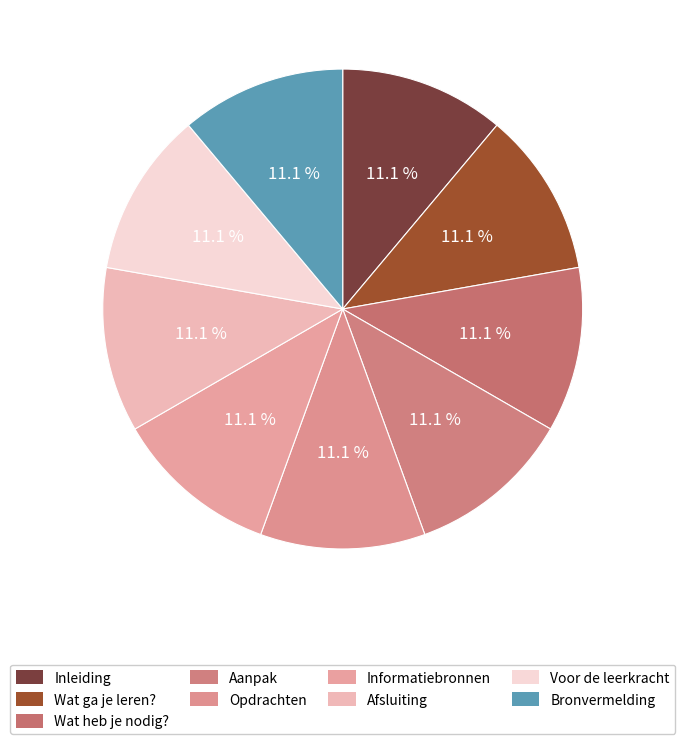

Is it true that Informatiebronnen is 1% of the pie?

False